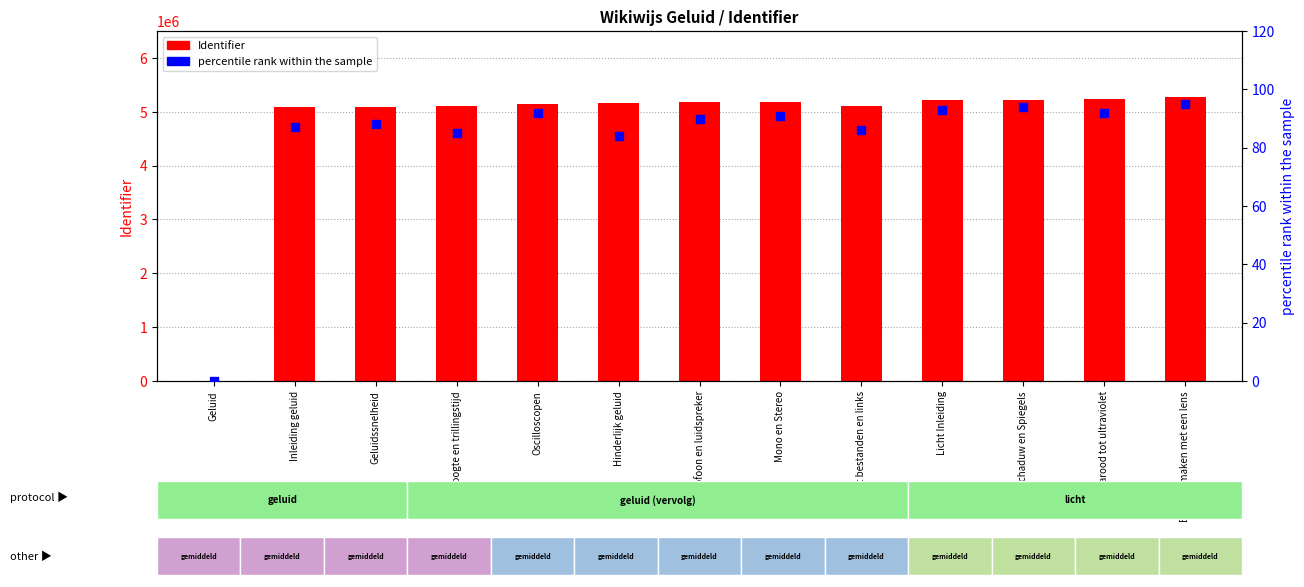

Which series contains the lowest Y value?

Identifier